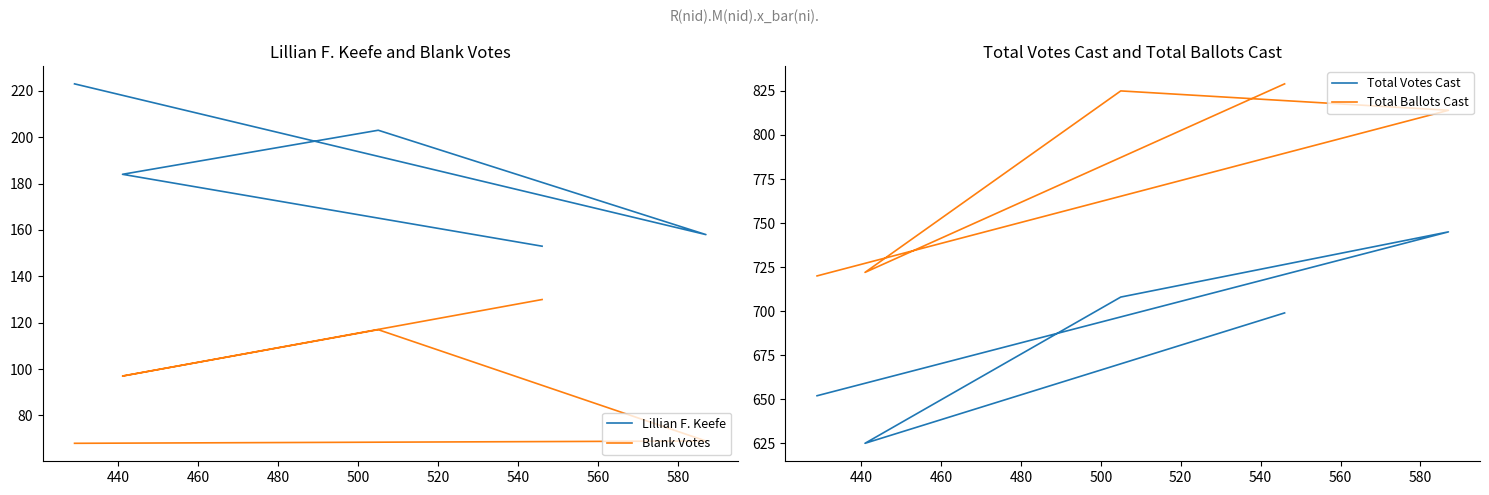

What is the difference between the Lillian F. Keefe values at 440 and 480?

26